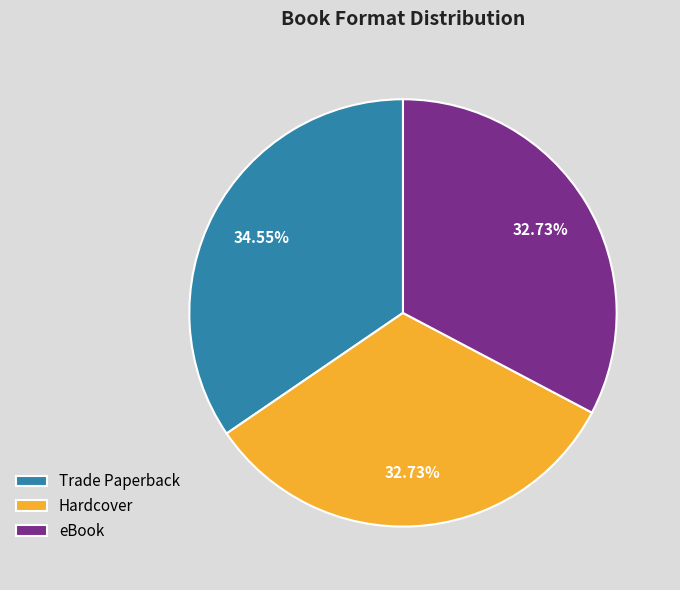

To the nearest percent, what percentage of the pie is Trade Paperback?

35%